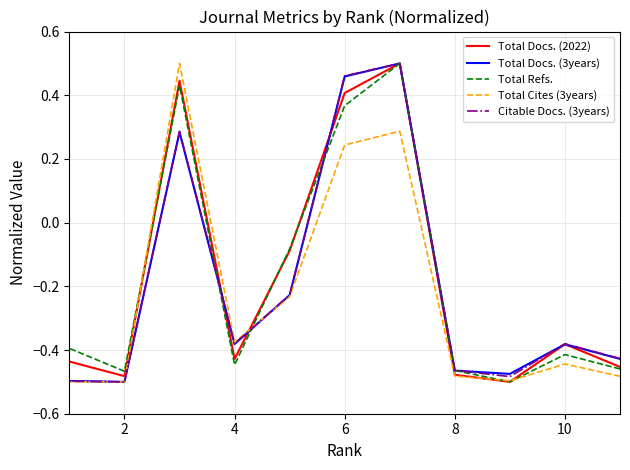

What is the difference between the maximum and minimum values in the Total Cites (3years) series?

1.0